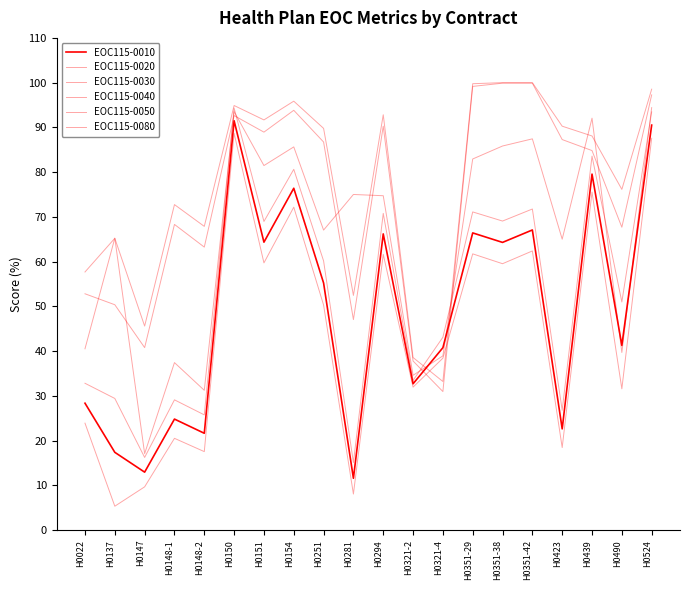

Reading left to right, extract all data points from this chart.

EOC115-0010: 28.4	17.4	13.0	24.8	21.6	91.5	64.3	76.4	55.2	11.6	66.2	32.7	40.8	66.4	64.3	67.1	22.6	79.6	41.3	90.5
EOC115-0020: 23.9	5.3	9.7	20.5	17.6	88.7	59.7	72.2	50.3	8.1	61.6	32.0	38.4	61.7	59.5	62.4	18.5	75.5	31.6	87.6
EOC115-0030: 32.8	29.4	16.2	29.1	25.8	94.3	69.0	80.6	60.2	15.1	70.8	33.5	43.1	71.1	69.1	71.8	26.8	83.6	51.0	93.5
EOC115-0040: 57.7	65.2	45.6	72.8	67.9	94.9	91.7	95.9	89.8	52.5	92.8	38.6	33.2	99.8	100.0	100.0	90.3	88.1	76.2	98.5
EOC115-0050: 52.8	50.4	40.8	68.3	63.2	92.6	88.9	93.8	86.7	47.0	90.3	37.8	31.0	99.2	99.9	99.9	87.3	84.8	67.7	97.3
EOC115-0080: 40.5	65.2	17.1	37.4	31.2	93.5	81.5	85.6	67.0	75.0	74.7	34.6	39.0	82.9	85.8	87.4	65.0	92.1	39.7	94.4